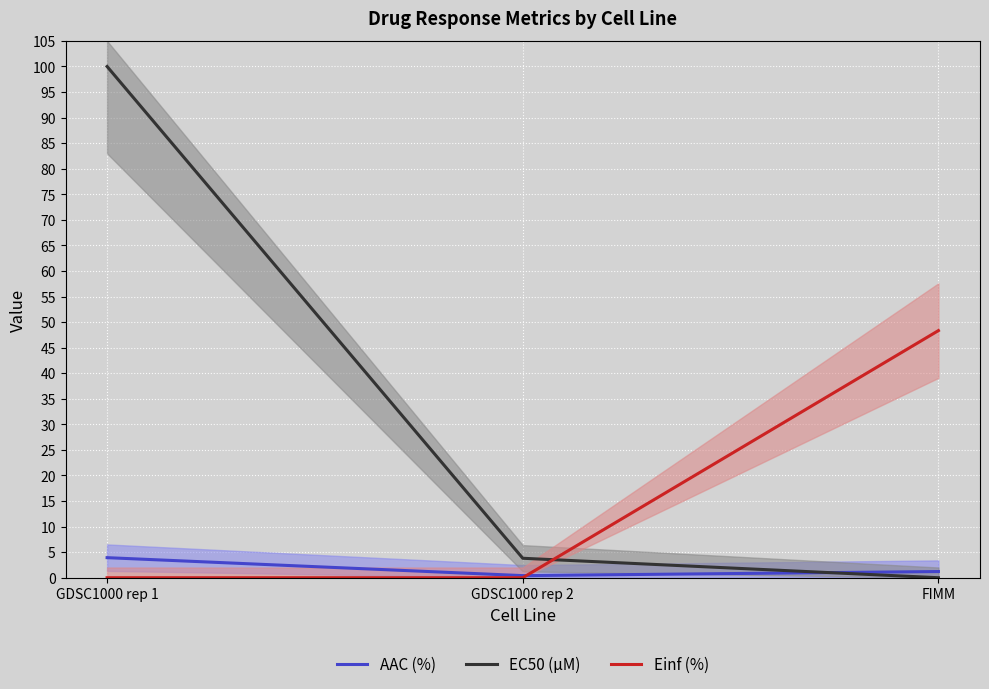

What is the maximum value for AAC (%)?

3.9